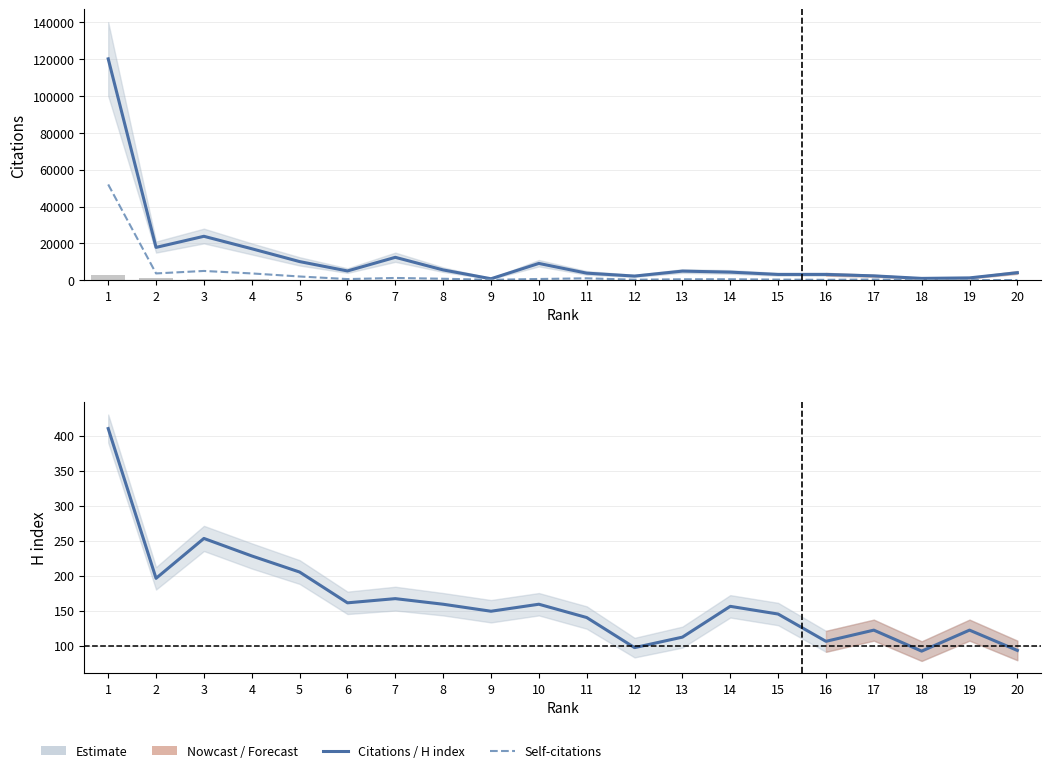

Where is Documents nearest to the value 1350?

2